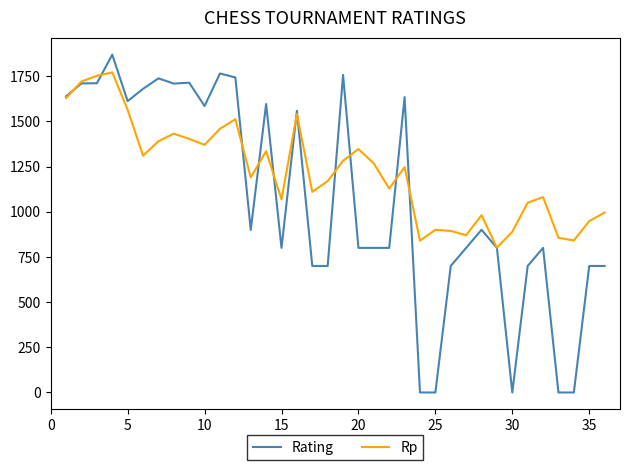

Which series has the widest spread of values?

Rating